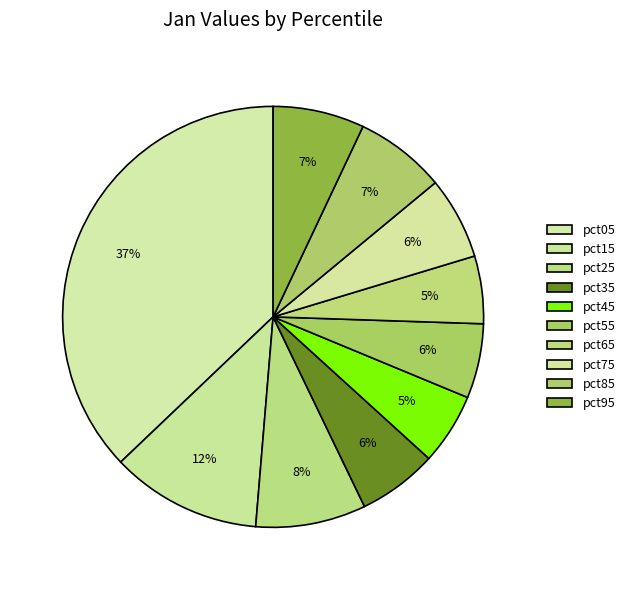

How many slices are in this pie chart?

10